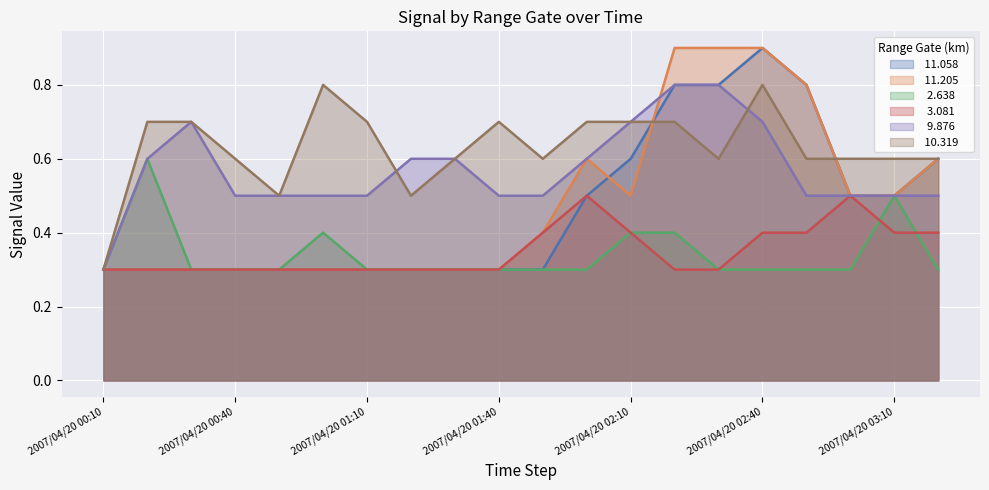

Reading left to right, transcribe all the data shown in this chart.

 11.058: 2007/04/20 00:10=0.3	2007/04/20 00:20=0.3	2007/04/20 00:30=0.3	2007/04/20 00:40=0.3	2007/04/20 00:50=0.3	2007/04/20 01:00=0.3	2007/04/20 01:10=0.3	2007/04/20 01:20=0.3	2007/04/20 01:30=0.3	2007/04/20 01:40=0.3	2007/04/20 01:50=0.3	2007/04/20 02:00=0.5	2007/04/20 02:10=0.6	2007/04/20 02:20=0.8	2007/04/20 02:30=0.8	2007/04/20 02:40=0.9	2007/04/20 02:50=0.8	2007/04/20 03:00=0.5	2007/04/20 03:10=0.5	2007/04/20 03:20=0.6
 11.205: 2007/04/20 00:10=0.3	2007/04/20 00:20=0.3	2007/04/20 00:30=0.3	2007/04/20 00:40=0.3	2007/04/20 00:50=0.3	2007/04/20 01:00=0.3	2007/04/20 01:10=0.3	2007/04/20 01:20=0.3	2007/04/20 01:30=0.3	2007/04/20 01:40=0.3	2007/04/20 01:50=0.4	2007/04/20 02:00=0.6	2007/04/20 02:10=0.5	2007/04/20 02:20=0.9	2007/04/20 02:30=0.9	2007/04/20 02:40=0.9	2007/04/20 02:50=0.8	2007/04/20 03:00=0.5	2007/04/20 03:10=0.5	2007/04/20 03:20=0.6
  2.638: 2007/04/20 00:10=0.3	2007/04/20 00:20=0.6	2007/04/20 00:30=0.3	2007/04/20 00:40=0.3	2007/04/20 00:50=0.3	2007/04/20 01:00=0.4	2007/04/20 01:10=0.3	2007/04/20 01:20=0.3	2007/04/20 01:30=0.3	2007/04/20 01:40=0.3	2007/04/20 01:50=0.3	2007/04/20 02:00=0.3	2007/04/20 02:10=0.4	2007/04/20 02:20=0.4	2007/04/20 02:30=0.3	2007/04/20 02:40=0.3	2007/04/20 02:50=0.3	2007/04/20 03:00=0.3	2007/04/20 03:10=0.5	2007/04/20 03:20=0.3
  3.081: 2007/04/20 00:10=0.3	2007/04/20 00:20=0.3	2007/04/20 00:30=0.3	2007/04/20 00:40=0.3	2007/04/20 00:50=0.3	2007/04/20 01:00=0.3	2007/04/20 01:10=0.3	2007/04/20 01:20=0.3	2007/04/20 01:30=0.3	2007/04/20 01:40=0.3	2007/04/20 01:50=0.4	2007/04/20 02:00=0.5	2007/04/20 02:10=0.4	2007/04/20 02:20=0.3	2007/04/20 02:30=0.3	2007/04/20 02:40=0.4	2007/04/20 02:50=0.4	2007/04/20 03:00=0.5	2007/04/20 03:10=0.4	2007/04/20 03:20=0.4
  9.876: 2007/04/20 00:10=0.3	2007/04/20 00:20=0.6	2007/04/20 00:30=0.7	2007/04/20 00:40=0.5	2007/04/20 00:50=0.5	2007/04/20 01:00=0.5	2007/04/20 01:10=0.5	2007/04/20 01:20=0.6	2007/04/20 01:30=0.6	2007/04/20 01:40=0.5	2007/04/20 01:50=0.5	2007/04/20 02:00=0.6	2007/04/20 02:10=0.7	2007/04/20 02:20=0.8	2007/04/20 02:30=0.8	2007/04/20 02:40=0.7	2007/04/20 02:50=0.5	2007/04/20 03:00=0.5	2007/04/20 03:10=0.5	2007/04/20 03:20=0.5
 10.319: 2007/04/20 00:10=0.3	2007/04/20 00:20=0.7	2007/04/20 00:30=0.7	2007/04/20 00:40=0.6	2007/04/20 00:50=0.5	2007/04/20 01:00=0.8	2007/04/20 01:10=0.7	2007/04/20 01:20=0.5	2007/04/20 01:30=0.6	2007/04/20 01:40=0.7	2007/04/20 01:50=0.6	2007/04/20 02:00=0.7	2007/04/20 02:10=0.7	2007/04/20 02:20=0.7	2007/04/20 02:30=0.6	2007/04/20 02:40=0.8	2007/04/20 02:50=0.6	2007/04/20 03:00=0.6	2007/04/20 03:10=0.6	2007/04/20 03:20=0.6